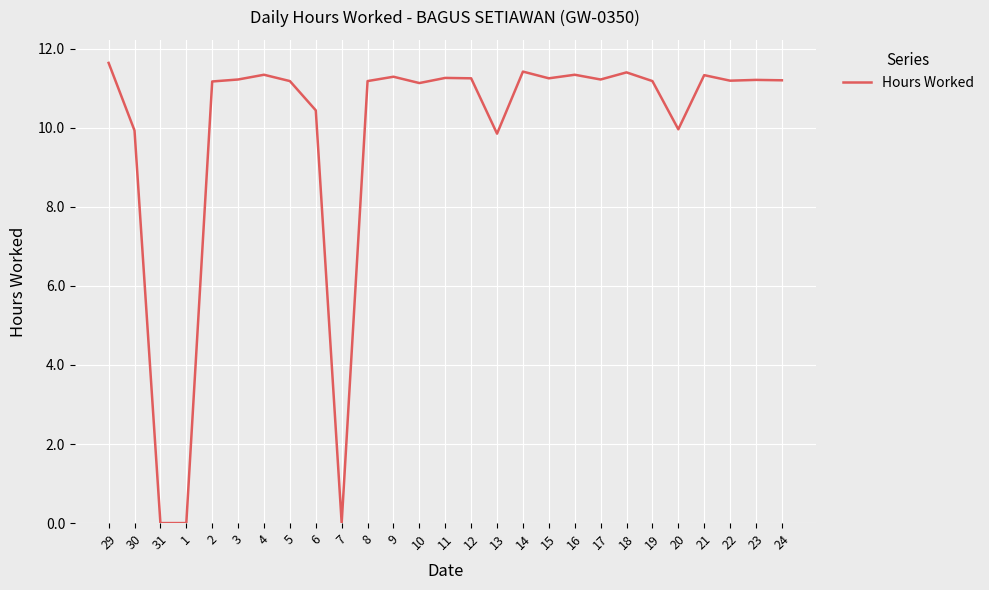

What is the maximum value shown in the chart?

11.6